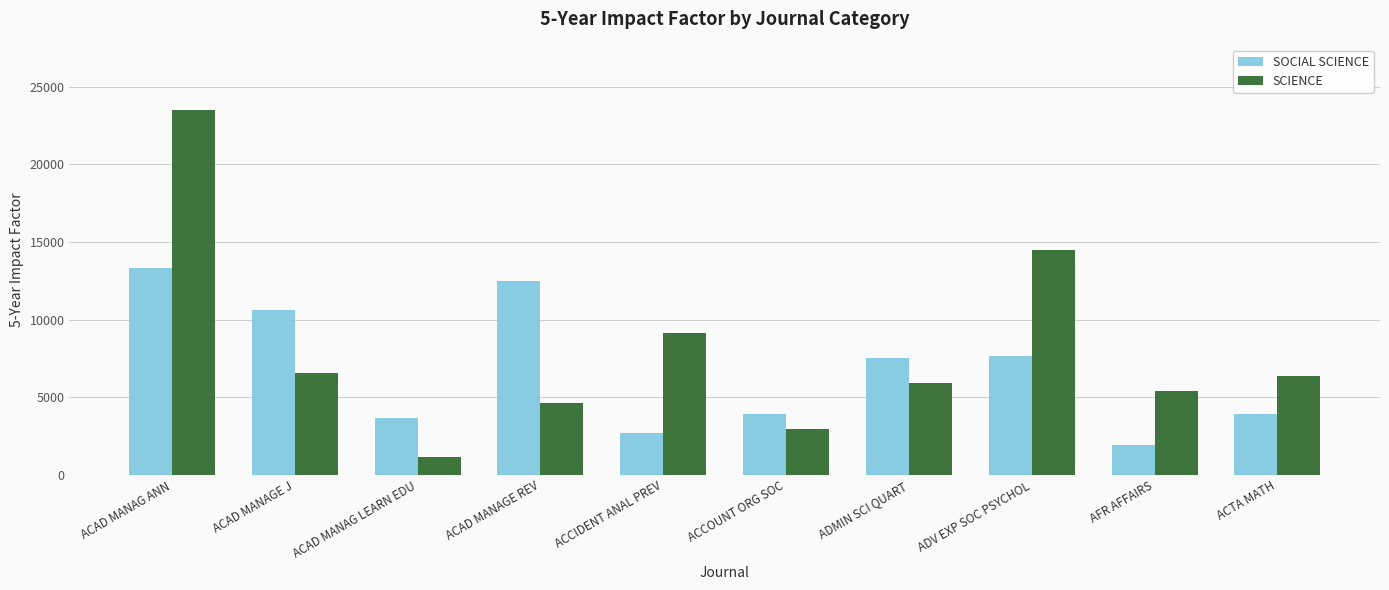

Count the number of categories in the chart.

10